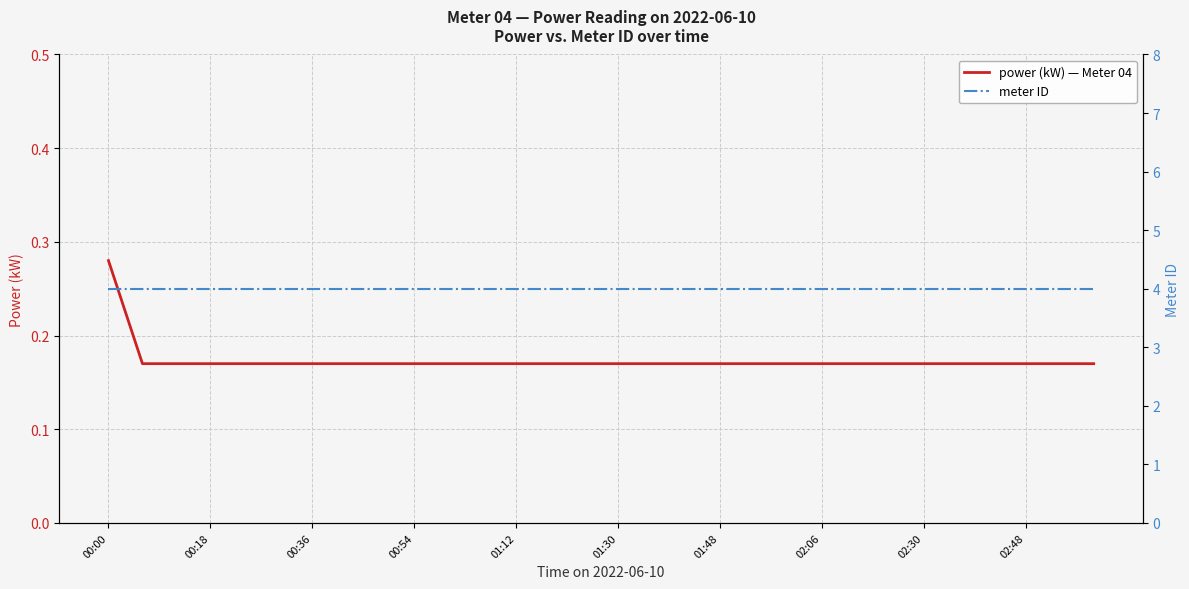

What is the smallest value displayed?

0.2